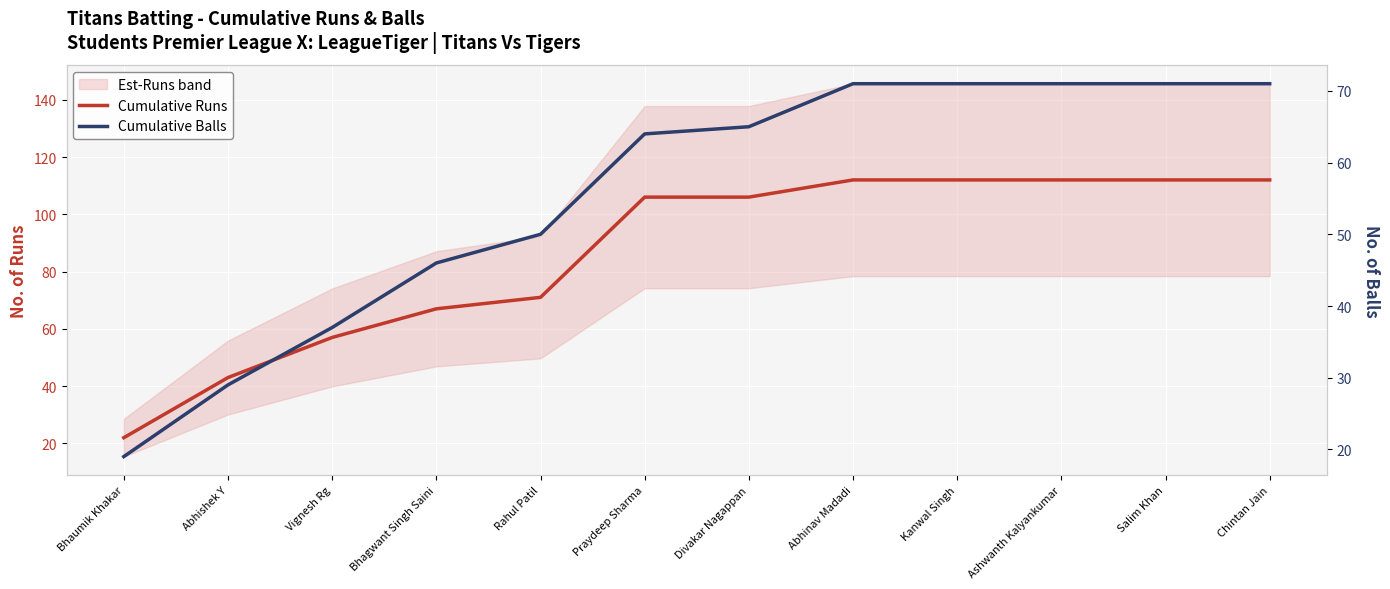

Does the chart display data point markers on the line(s)?

No